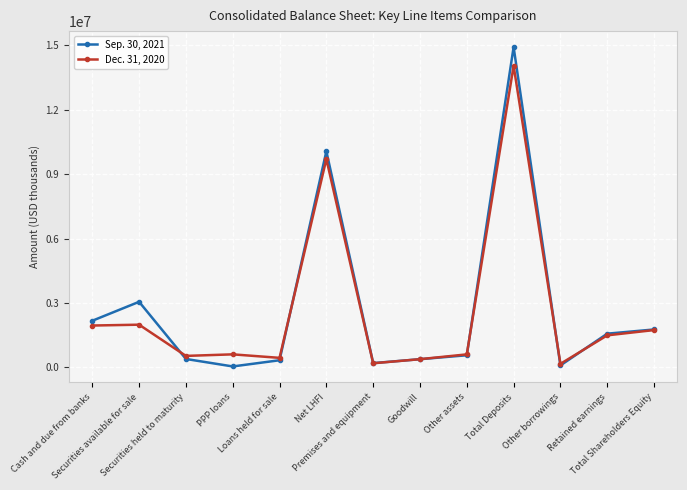

At how many categories does at least one series exceed 10512348?

1